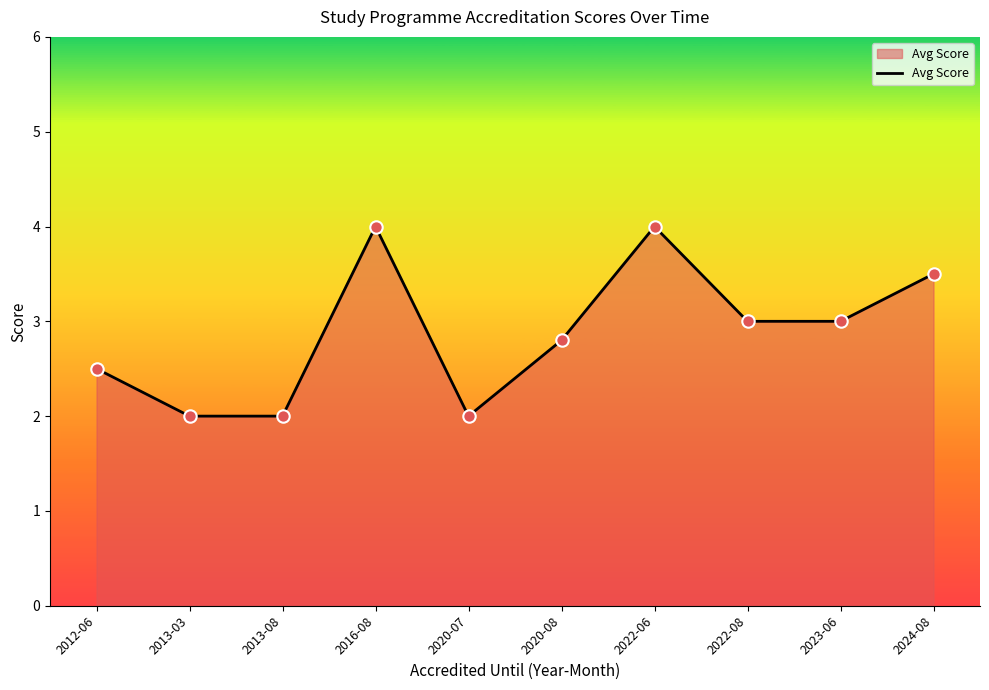

What is the change in value from 2012-06 to 2022-06?

+1.5